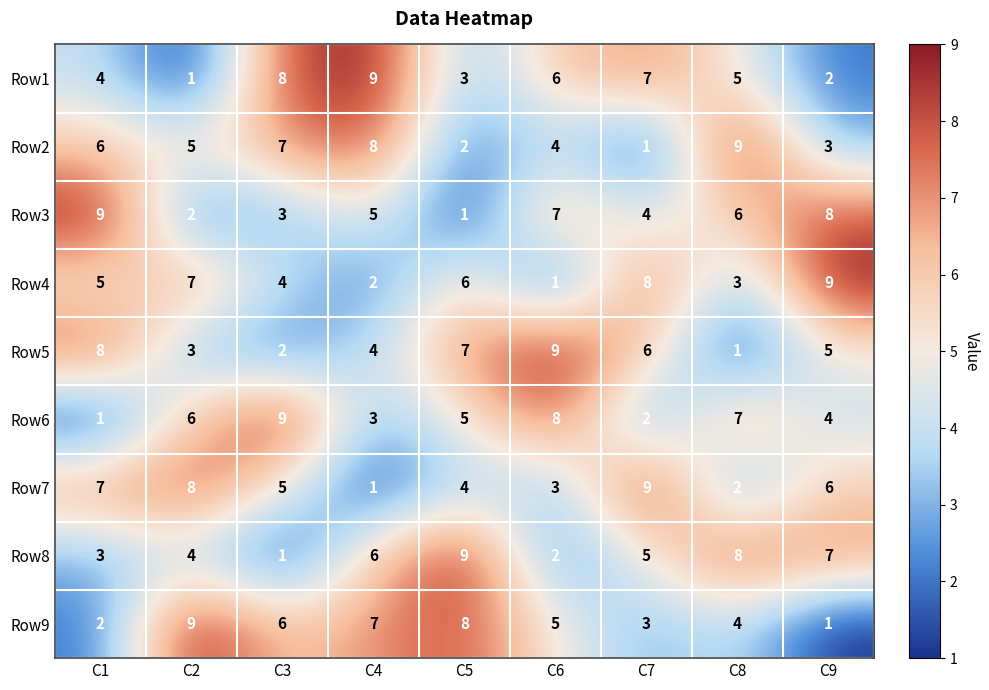

What is the approximate value of Row1 at C8?

5